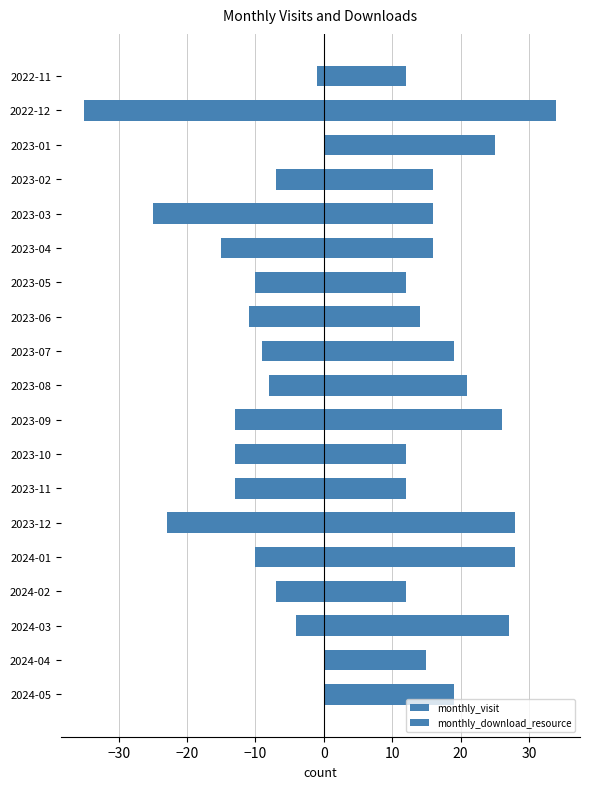

True or false: monthly_visit has a value of 26 at 2024-05.

False